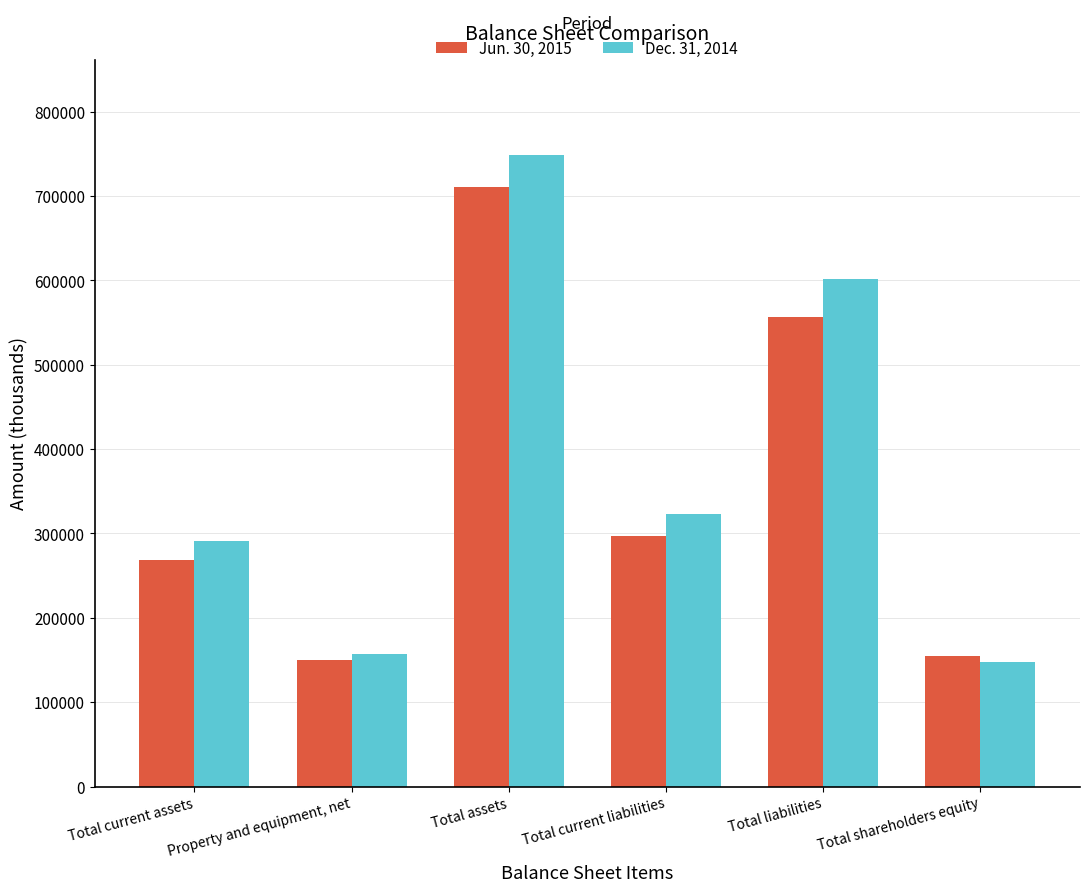

How many bars are there in each group?

2